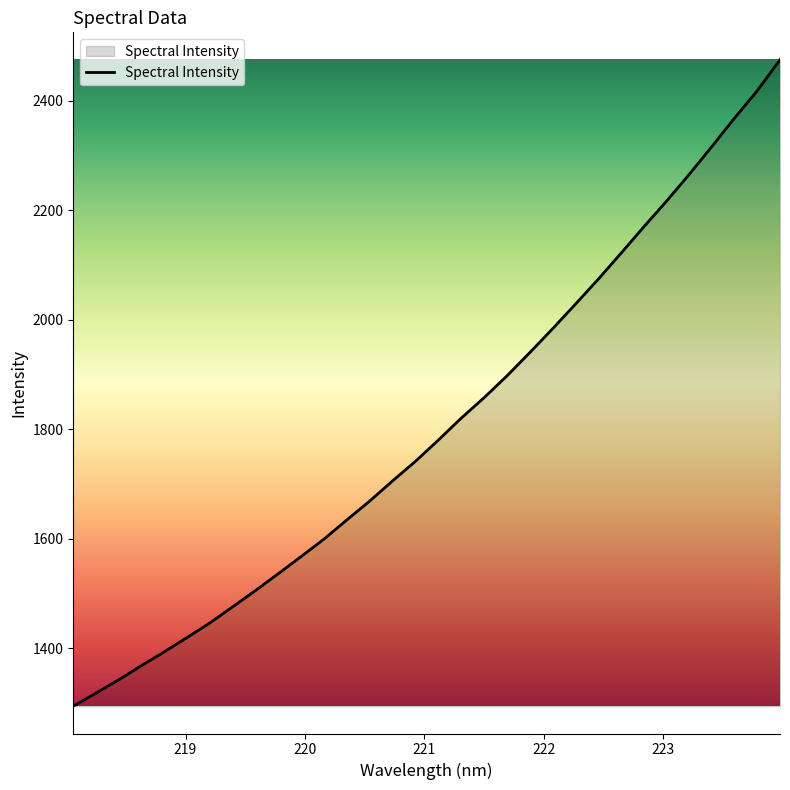

What is the minimum value shown in the chart?

1294.2